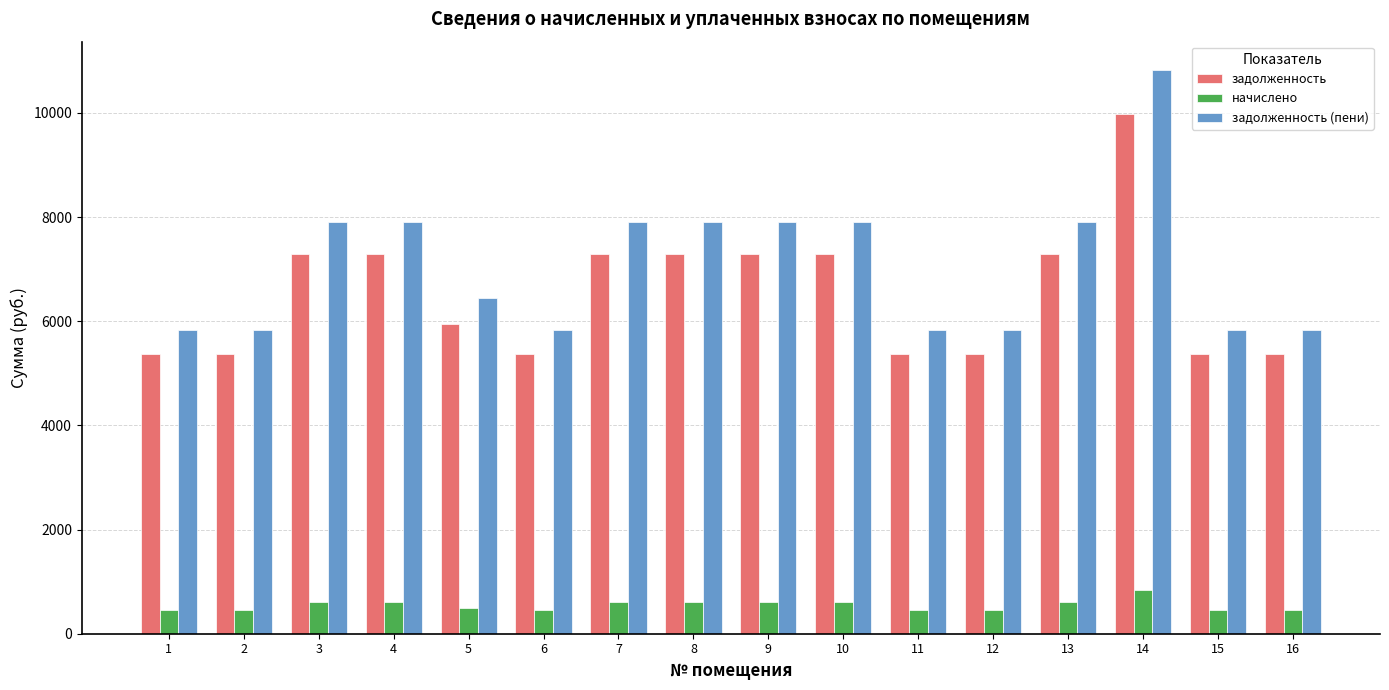

What is the total value across all series at 3?

15823.2